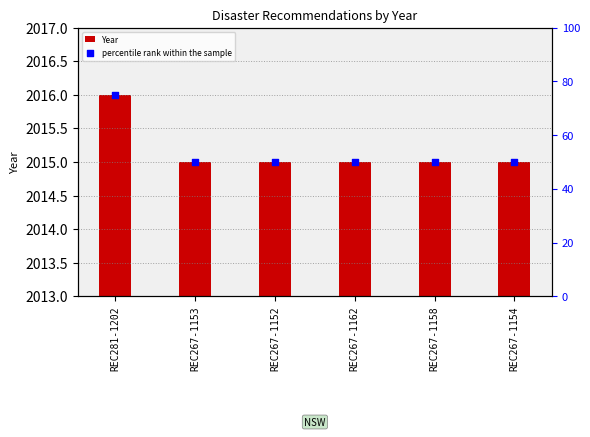

Which series has the largest Y range (max minus min)?

percentile rank within the sample